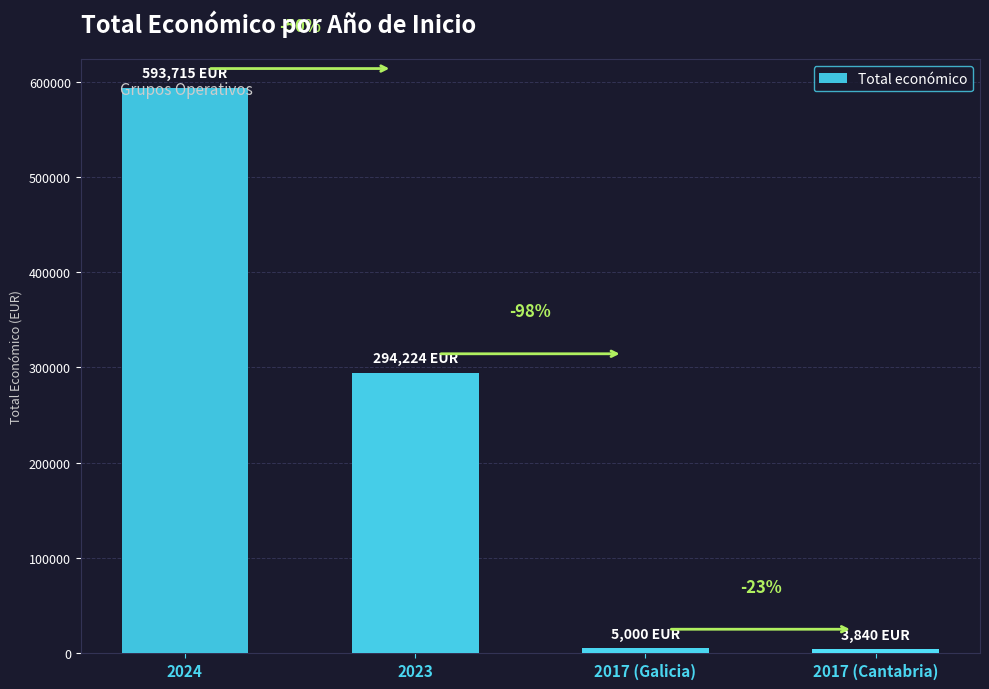

What is the maximum value shown in the chart?

593715